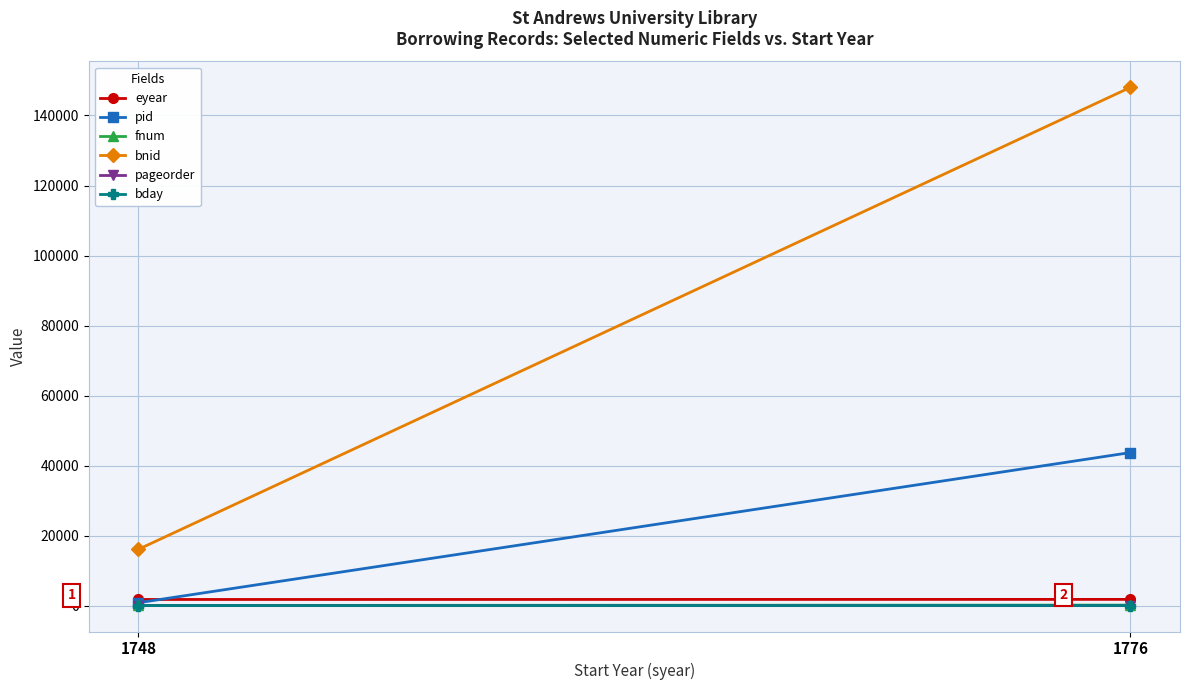

The fnum series shows 144 at 1776. True or false?

True